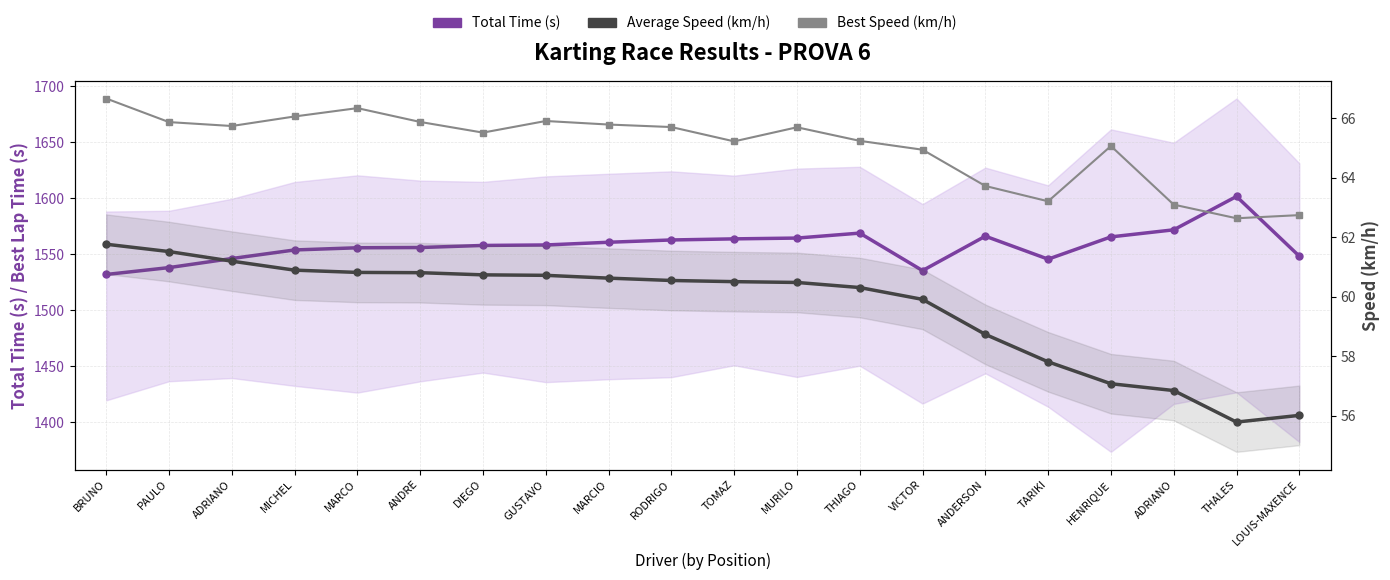

The value of Average Speed (km/h) at DIEGO is 60.7. True or false?

True